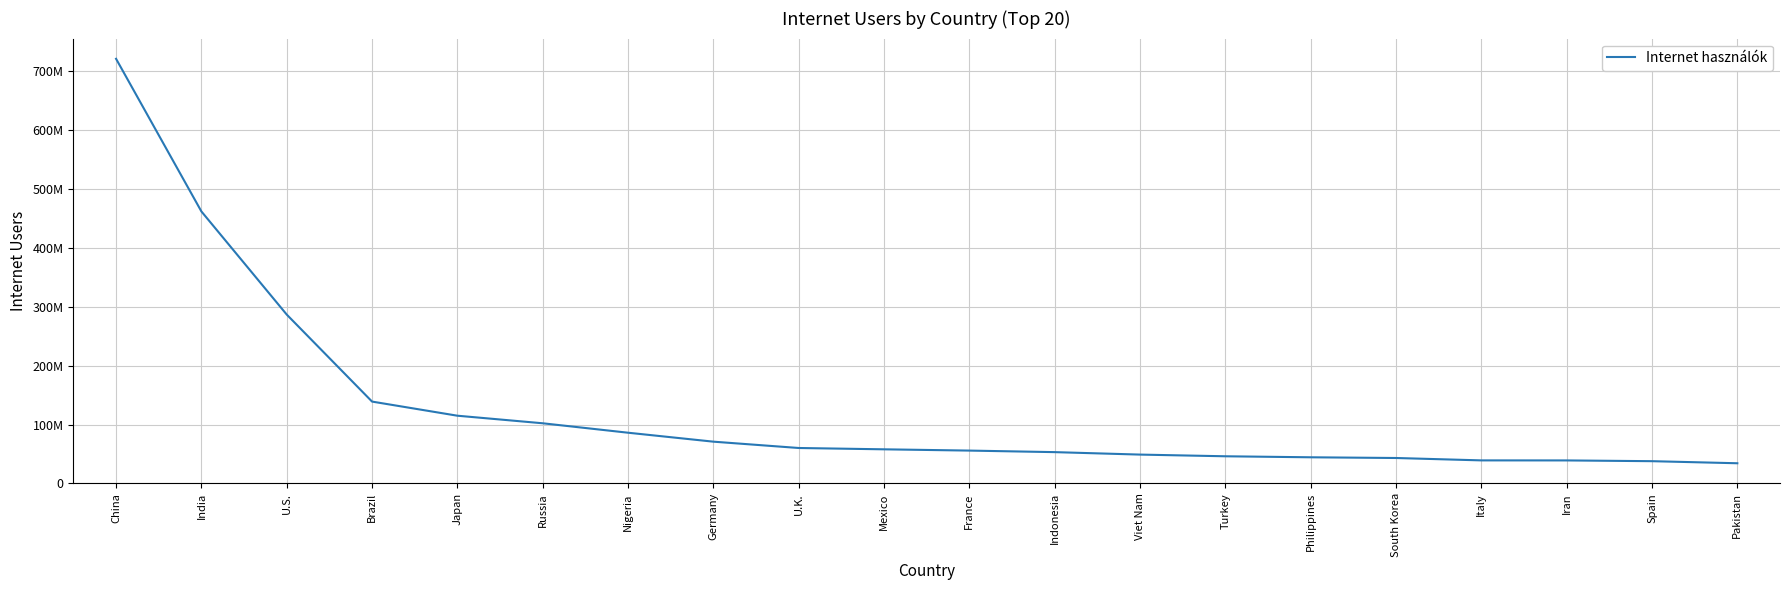

The value at Indonesia is 27647487. True or false?

False